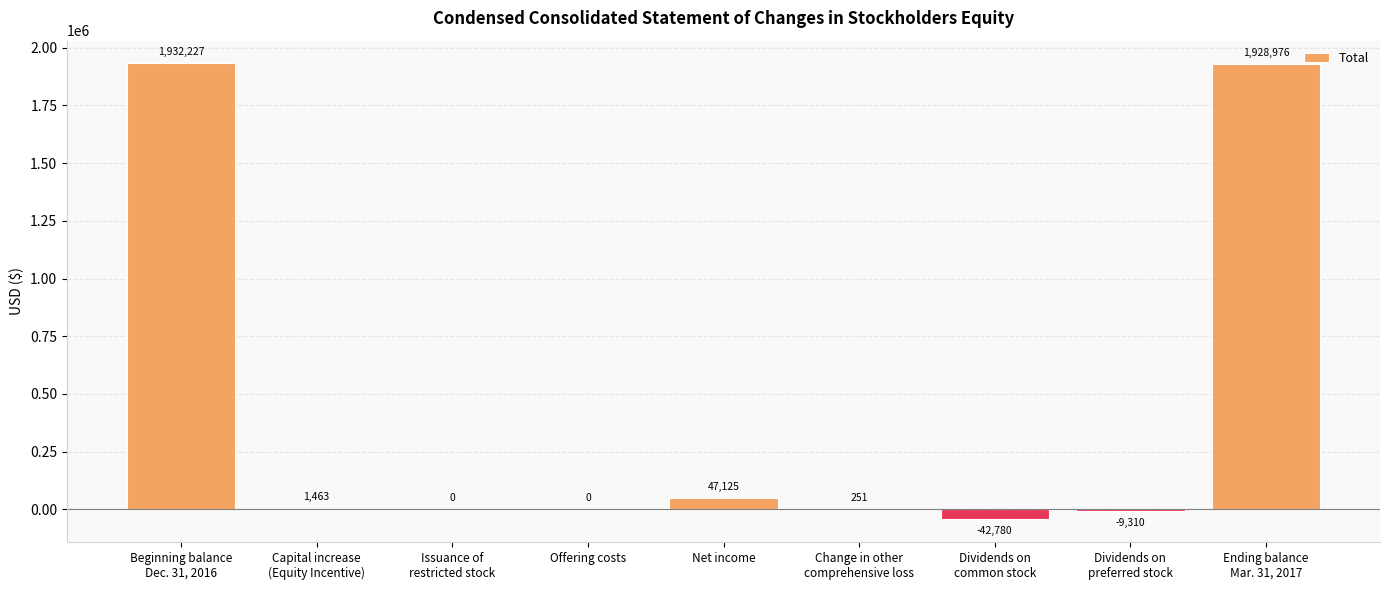

What is the maximum value shown in the chart?

1932227